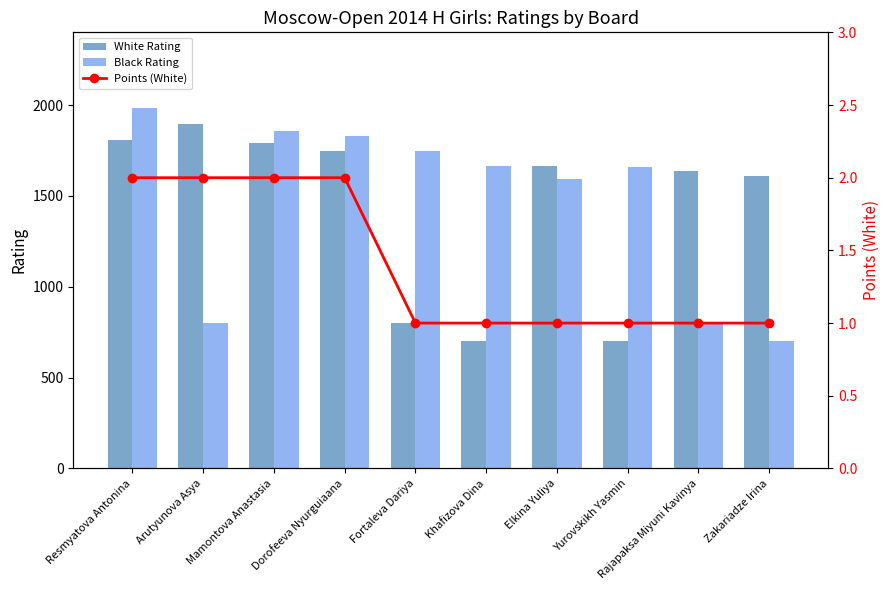

The value of Points (White) at Fortaleva Dariya is 1. True or false?

True